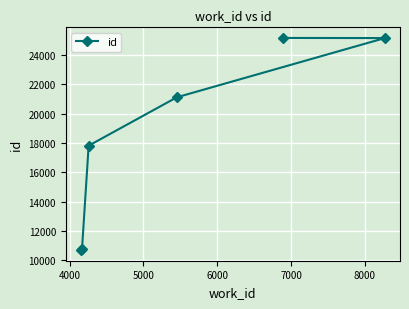

What is the value of the 4th point from the left?

21124